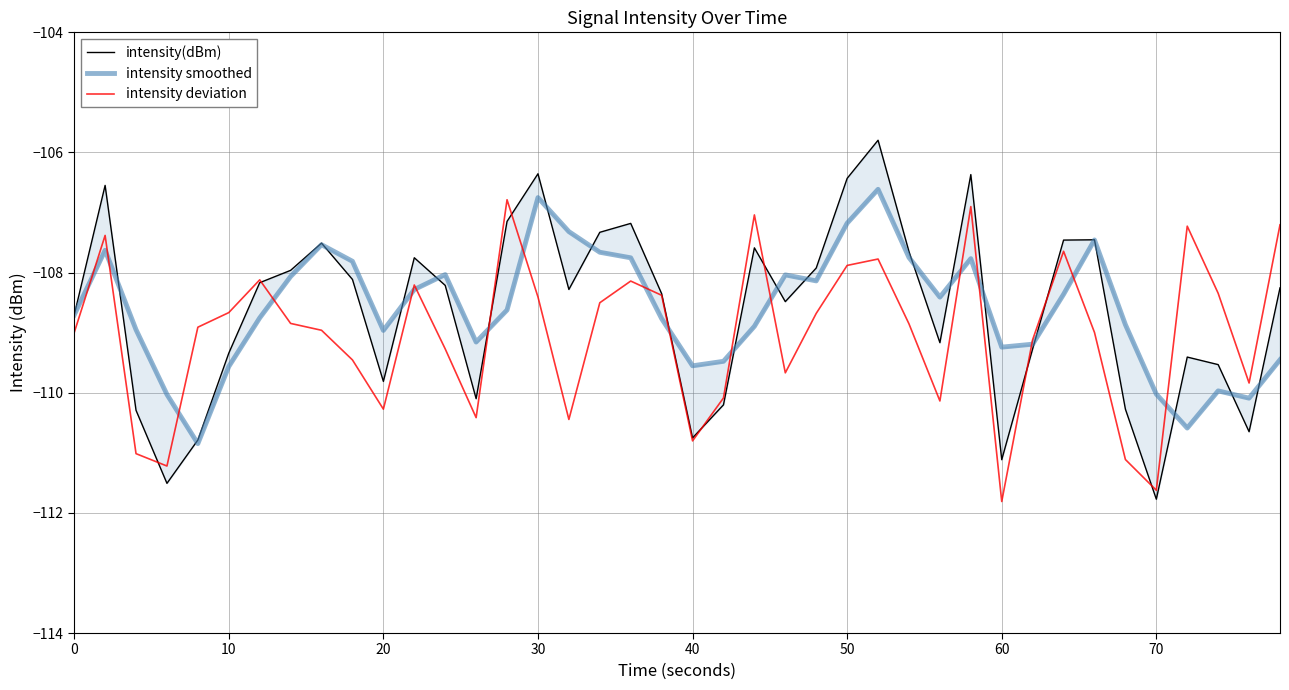

True or false: intensity smoothed and intensity(dBm) intersect in this chart.

True